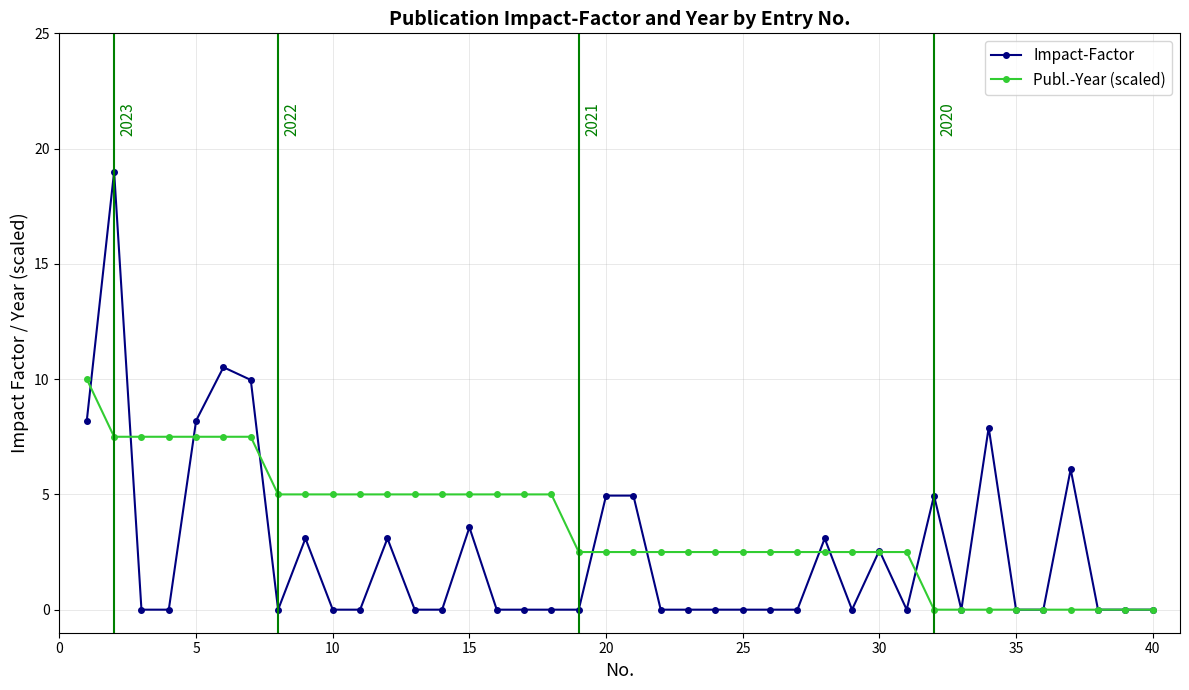

At how many categories does at least one series exceed 7?

8